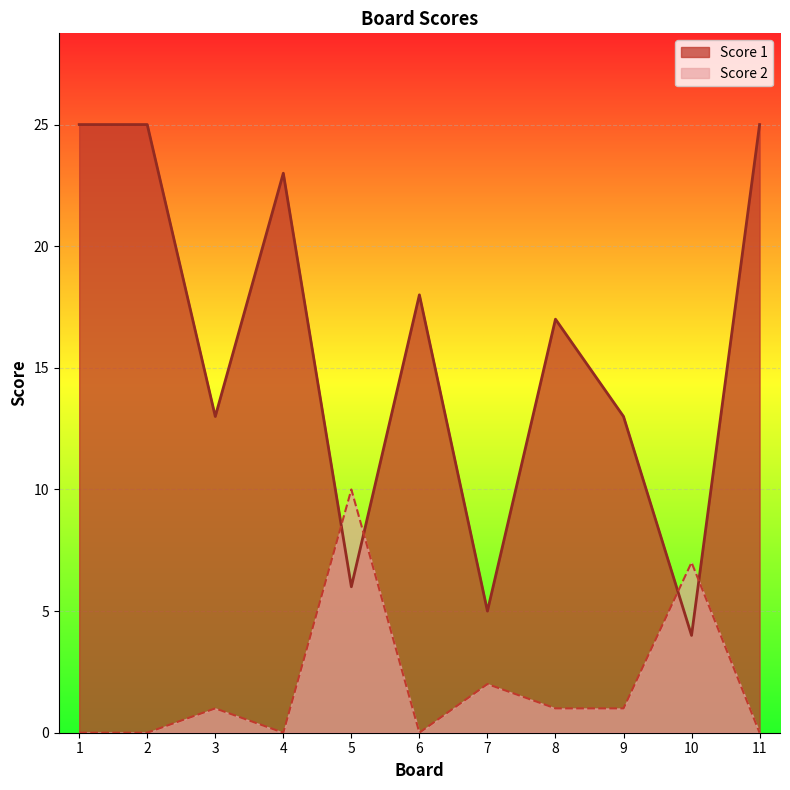

Does the chart display data point markers on the line(s)?

No